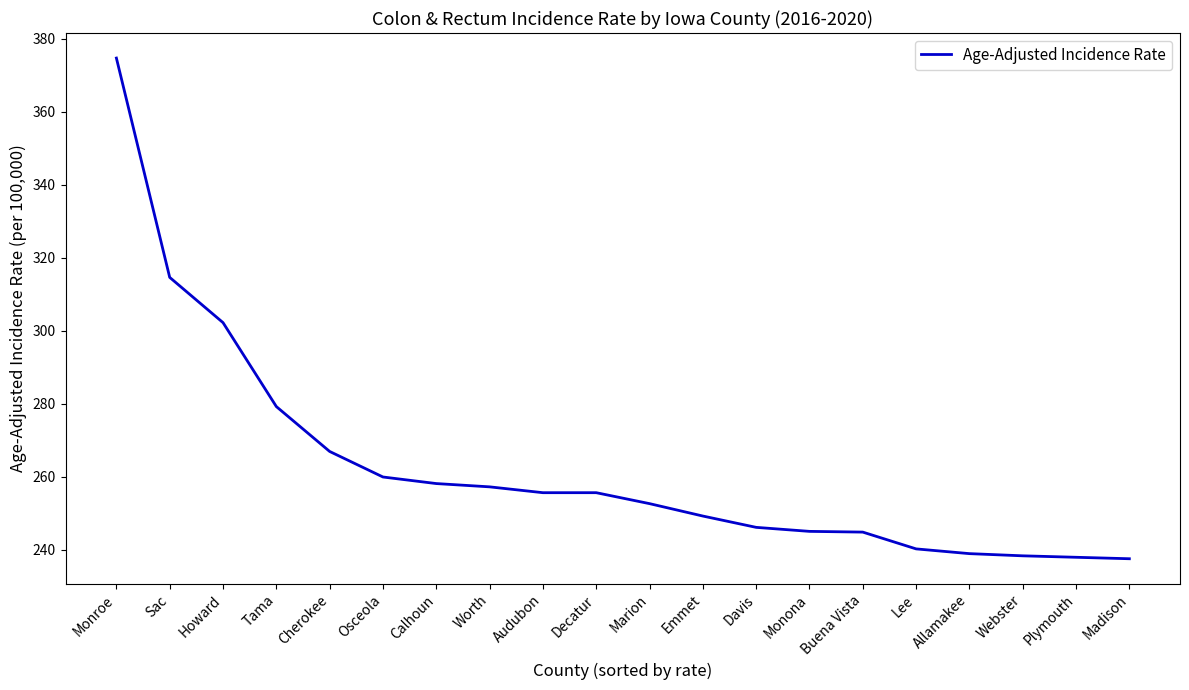

What is the maximum value shown in the chart?

374.7